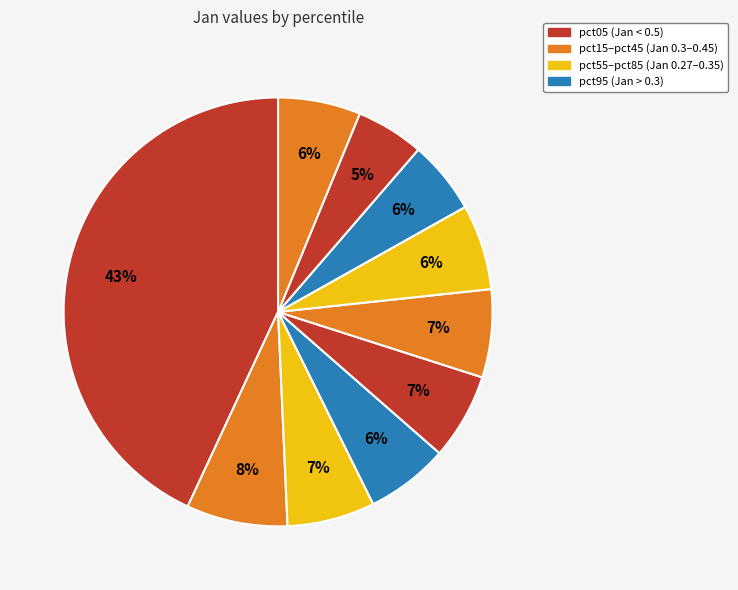

How many segments does this pie chart have?

10